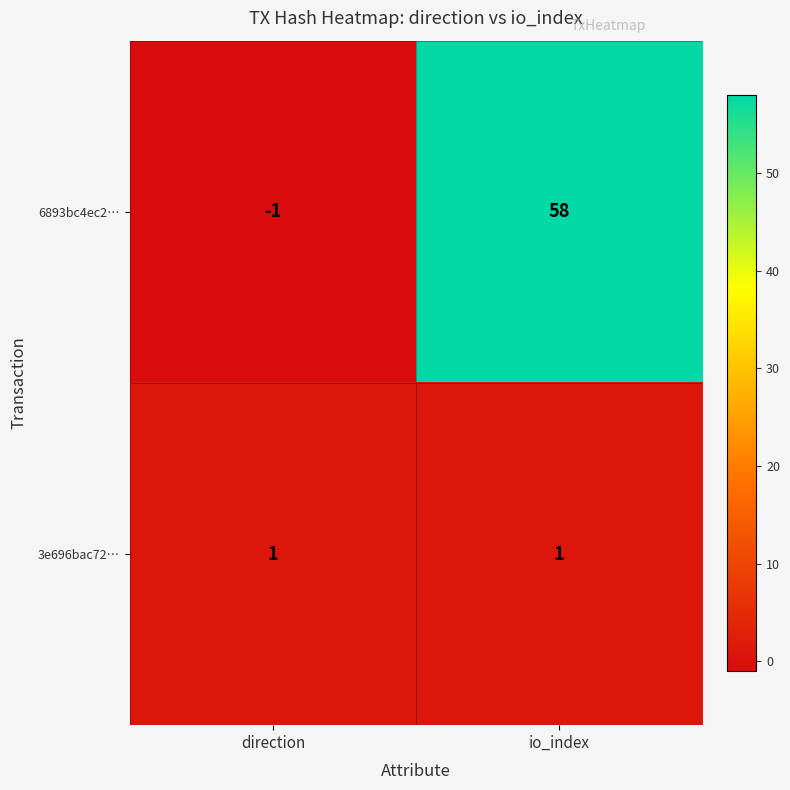

Is the value of 3e696bac72… at io_index greater than the value of 6893bc4ec2… at io_index?

No